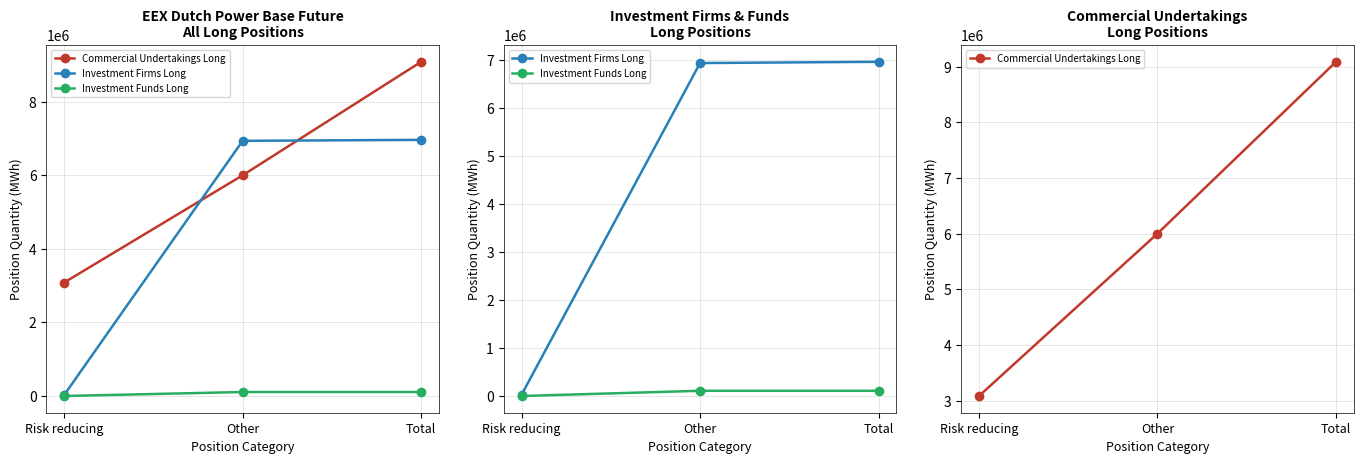

What are all the series names shown in the legend?

Commercial Undertakings Long, Investment Firms Long, Investment Funds Long